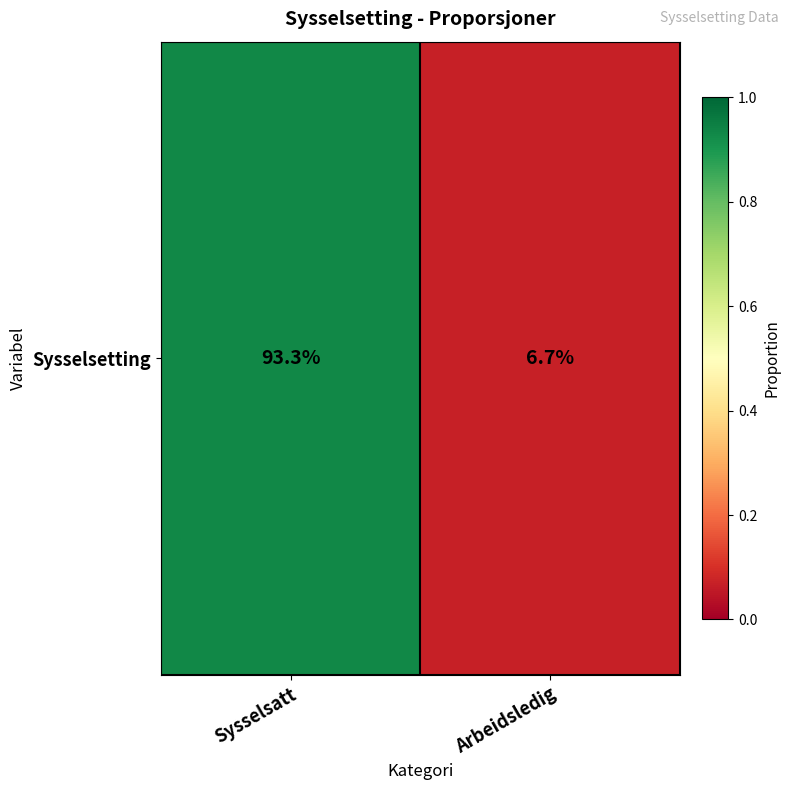

Reading left to right, list all the values displayed in this chart.

Sysselsatt=0.9	Arbeidsledig=0.1